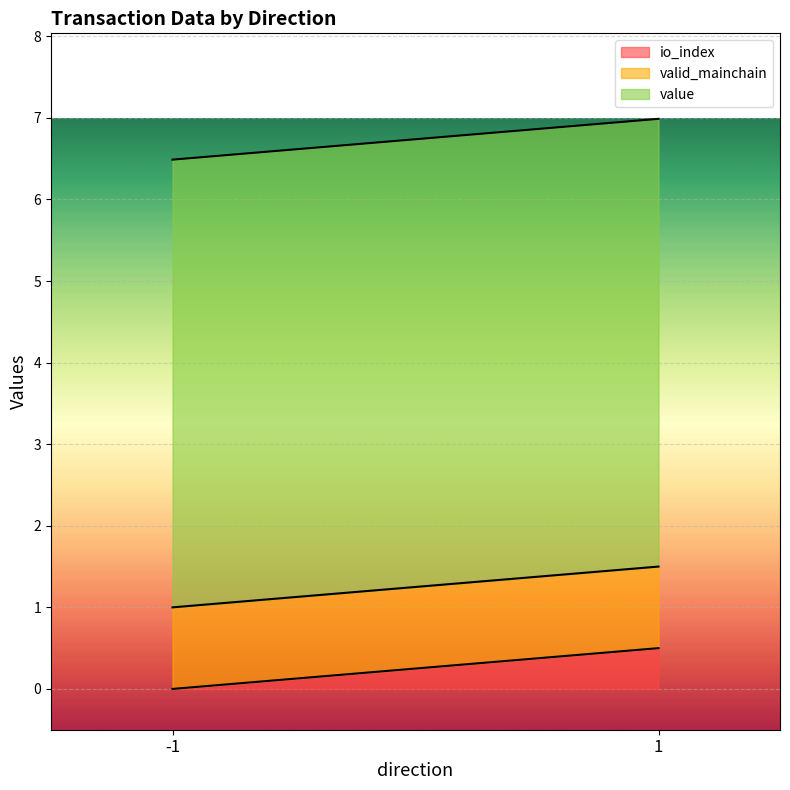

Which has a higher value, 1 or 1?

1